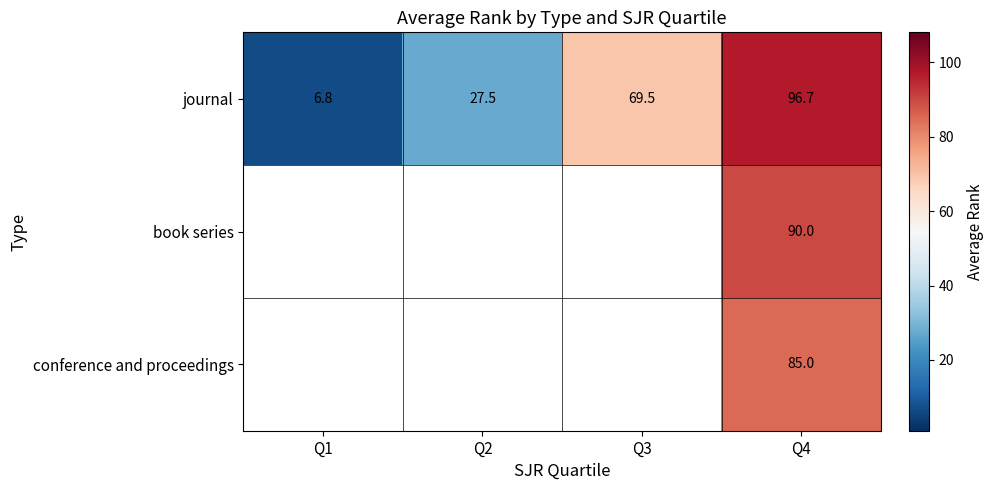

Rank the series at Q4 from highest to lowest value.

journal, book series, conference and proceedings